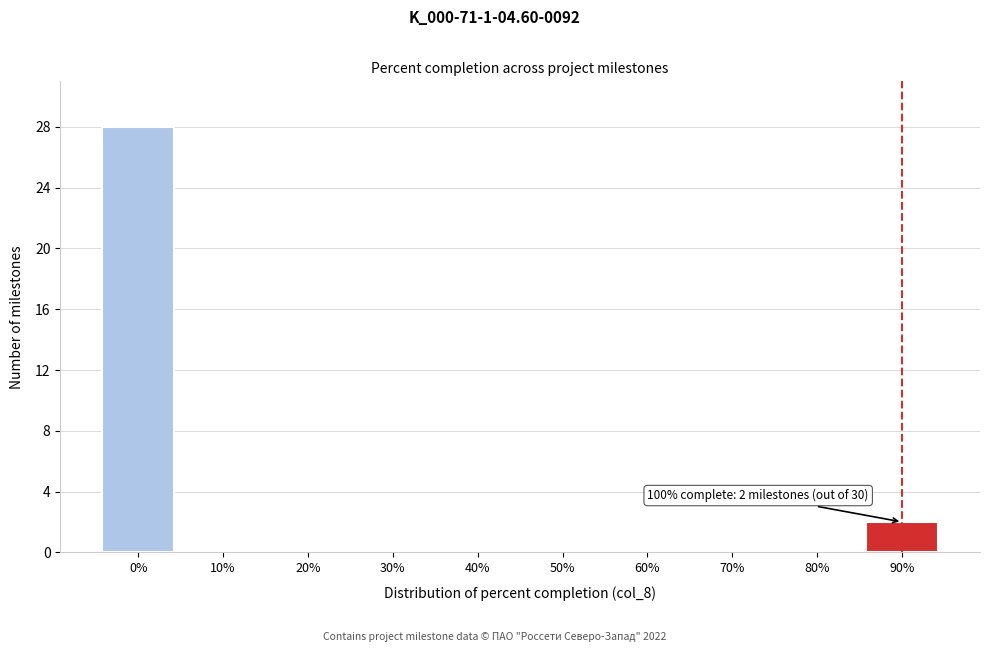

Reading left to right, list all the values displayed in this chart.

0%=28	10%=0	20%=0	30%=0	40%=0	50%=0	60%=0	70%=0	80%=0	90%=2